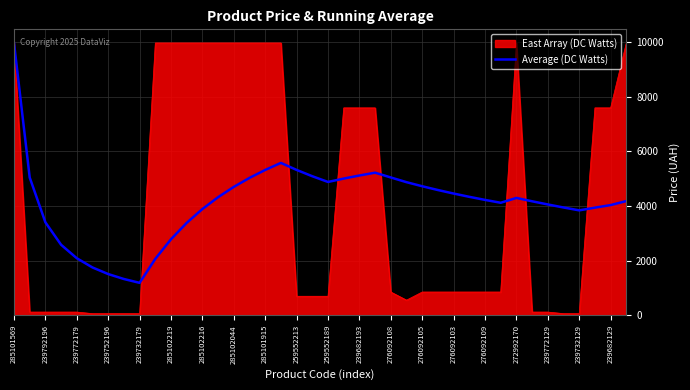

What is the maximum value shown in the chart?

9975.0